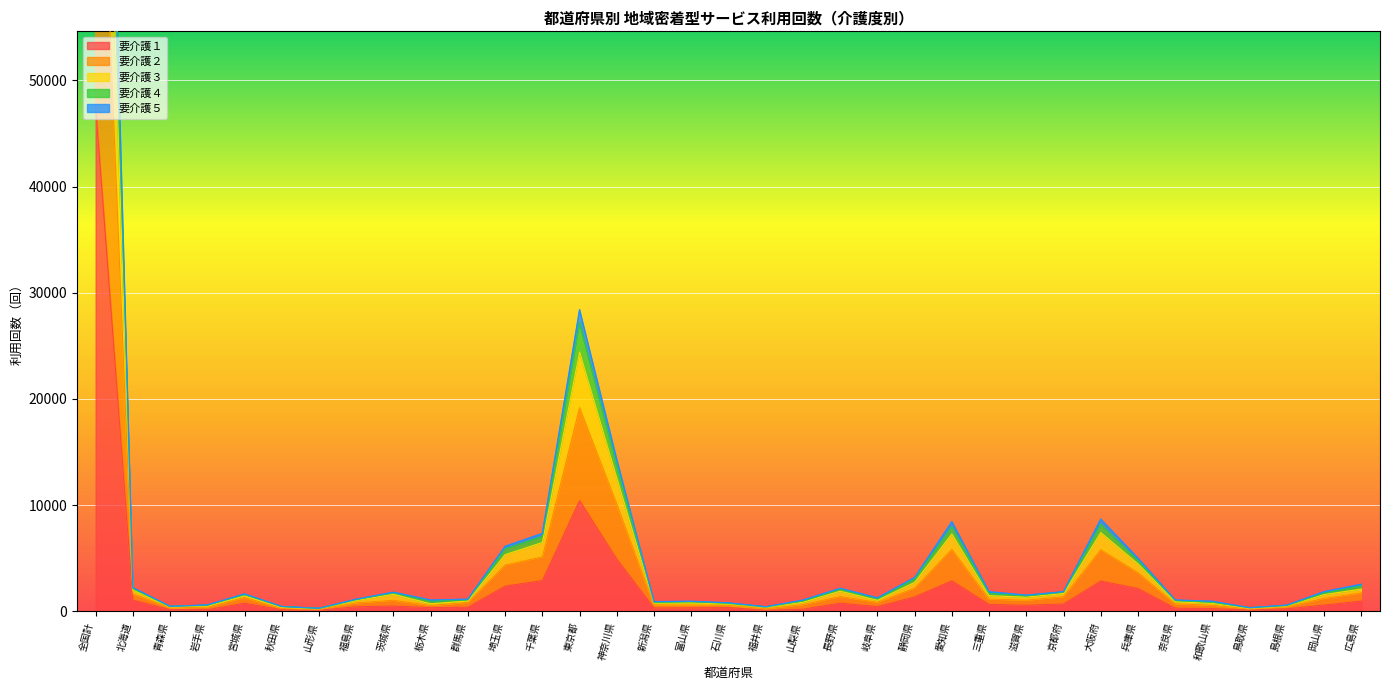

Is it true that 要介護１ equals 5173 at 千葉県?

False